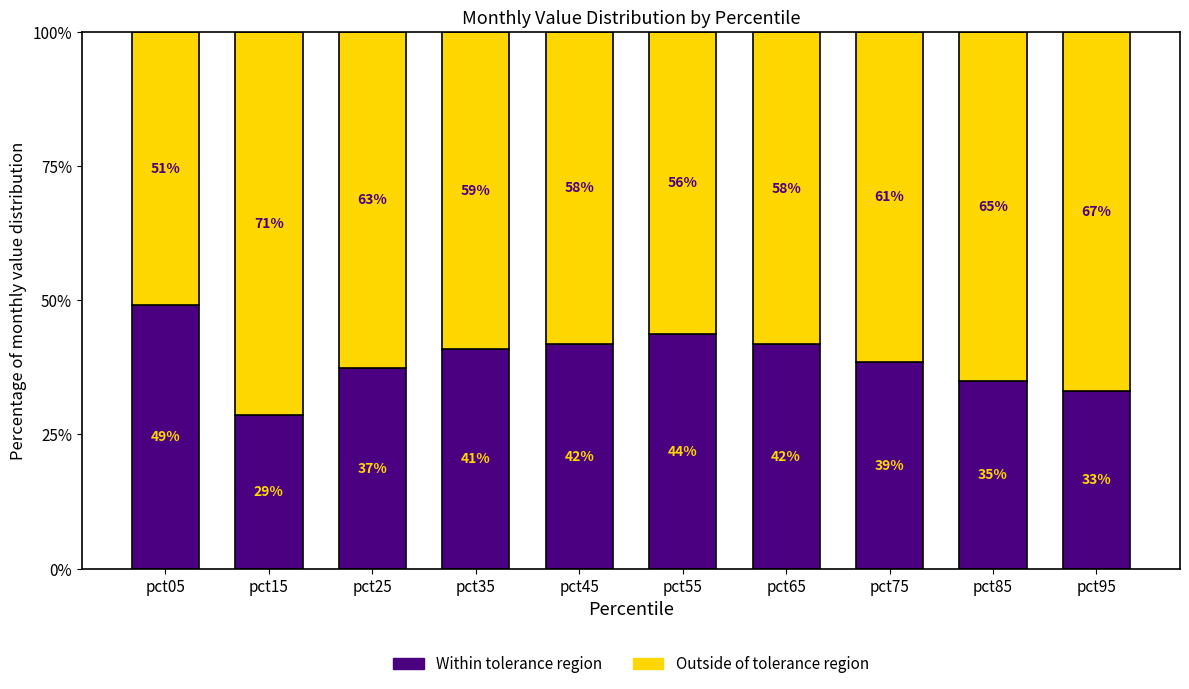

At which label is Within tolerance region closest to 38?

pct75